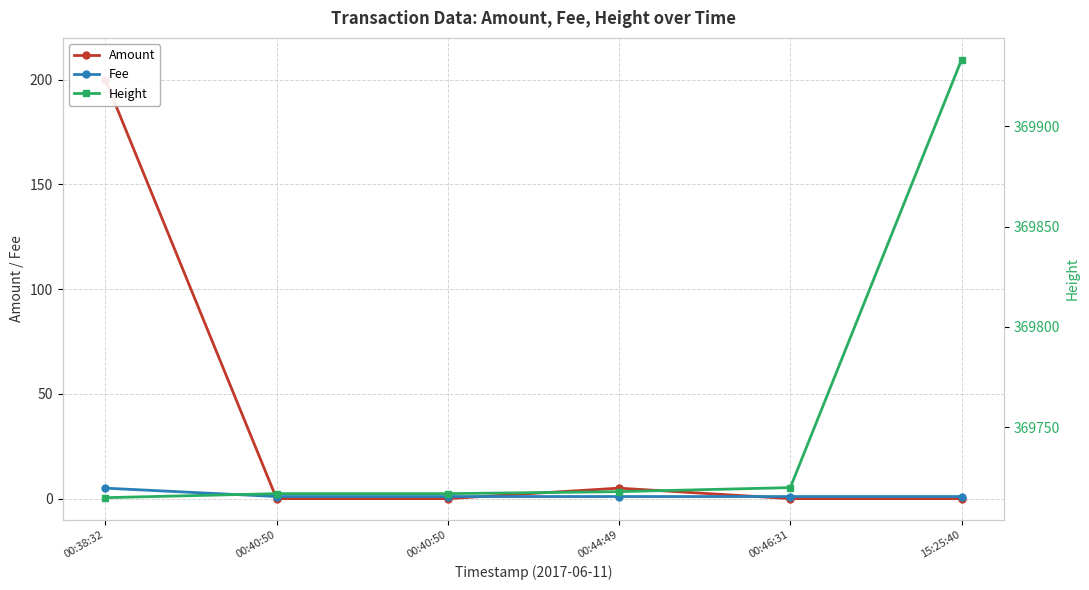

At which category is the sum across all series the highest?

15:25:40